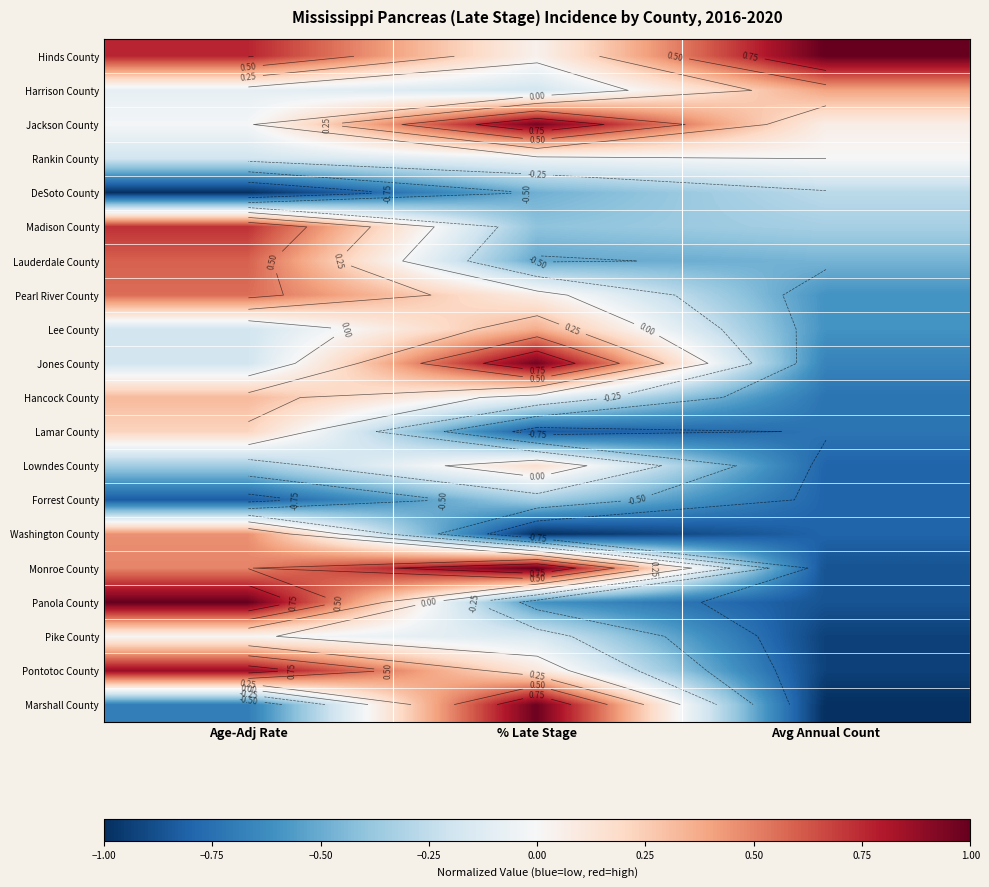

Is it true that Rankin County equals -0.2 at Age-Adj Rate?

True